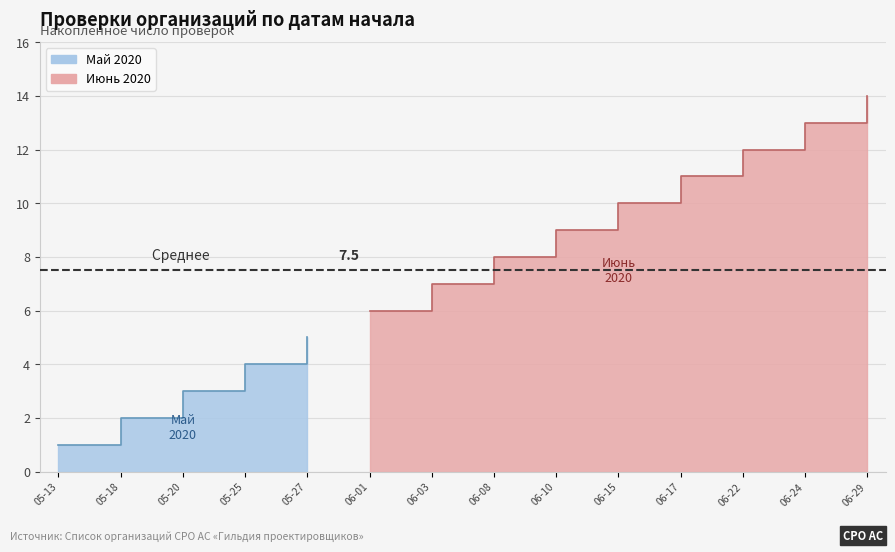

Rank the categories by value from lowest to highest.

2020-05-13, 2020-05-18, 2020-05-20, 2020-05-25, 2020-05-27, 2020-06-01, 2020-06-03, 2020-06-08, 2020-06-10, 2020-06-15, 2020-06-17, 2020-06-22, 2020-06-24, 2020-06-29